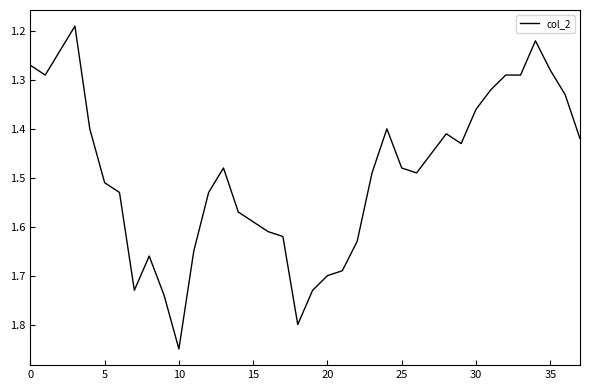

What is the difference between the maximum and minimum values?

0.7